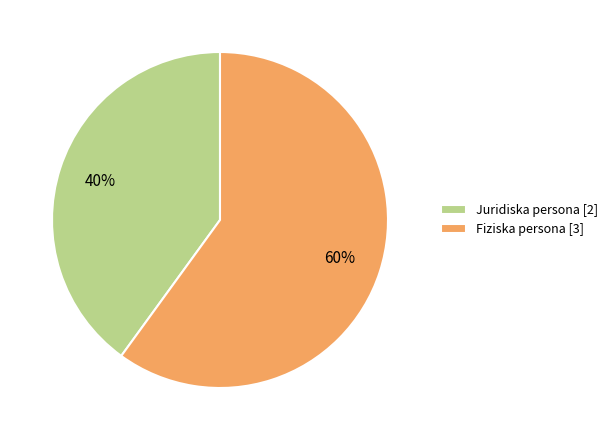

Rank the categories by value from highest to lowest.

Fiziska persona, Juridiska persona